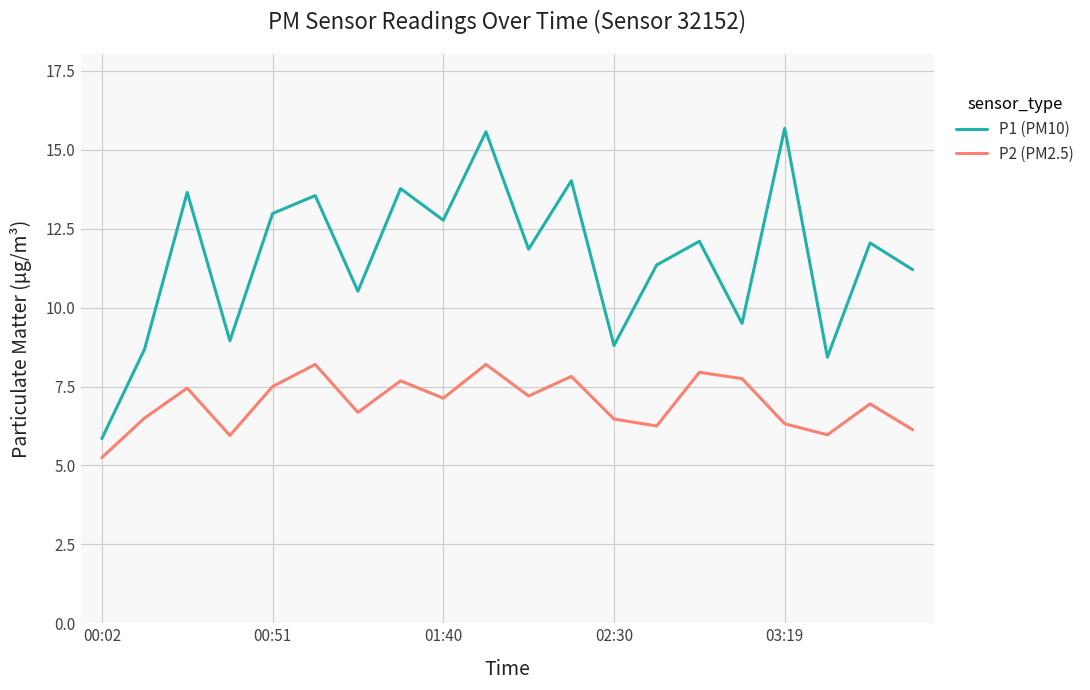

What is the average value of the P2 (PM2.5) series?

7.0